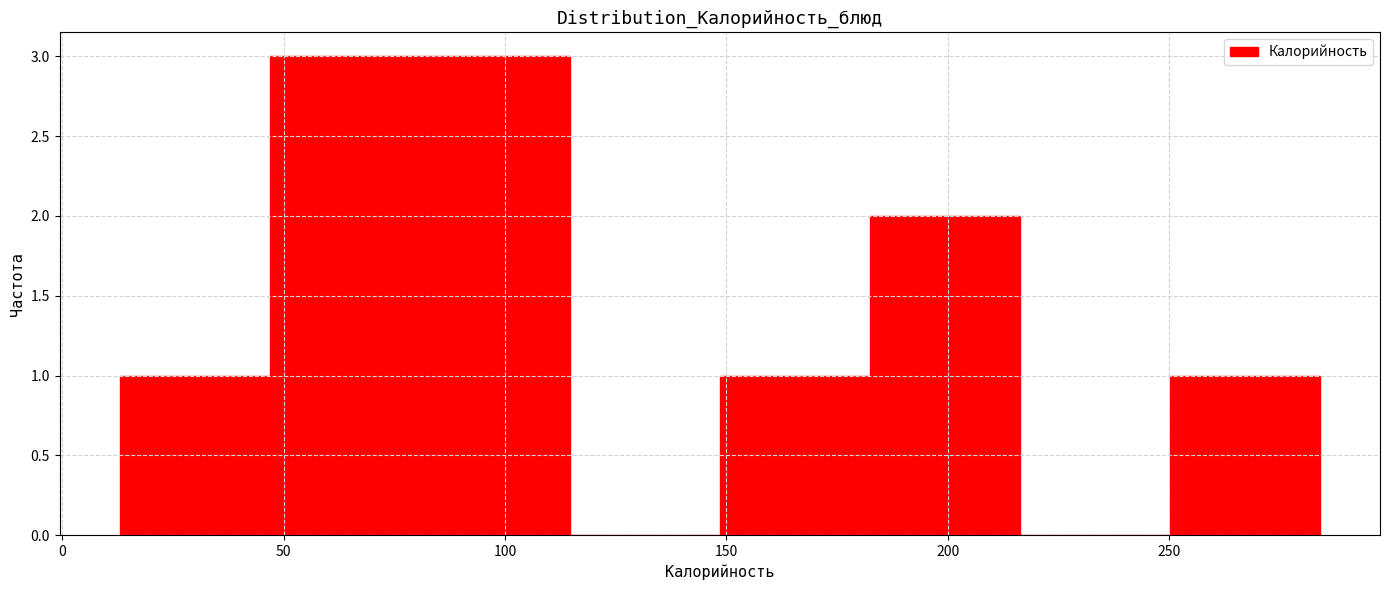

What is the height of the bar covering 180 to 215 on the x-axis? Neither the bar edges nor the heights are printed on the chart, so give them approximately, as read against the axes.

2